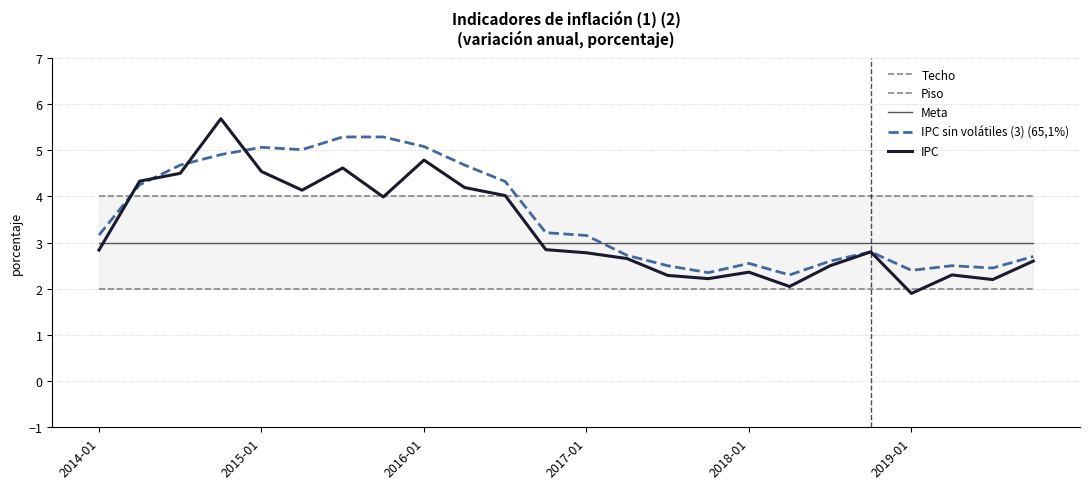

What position from the left is 11?

12